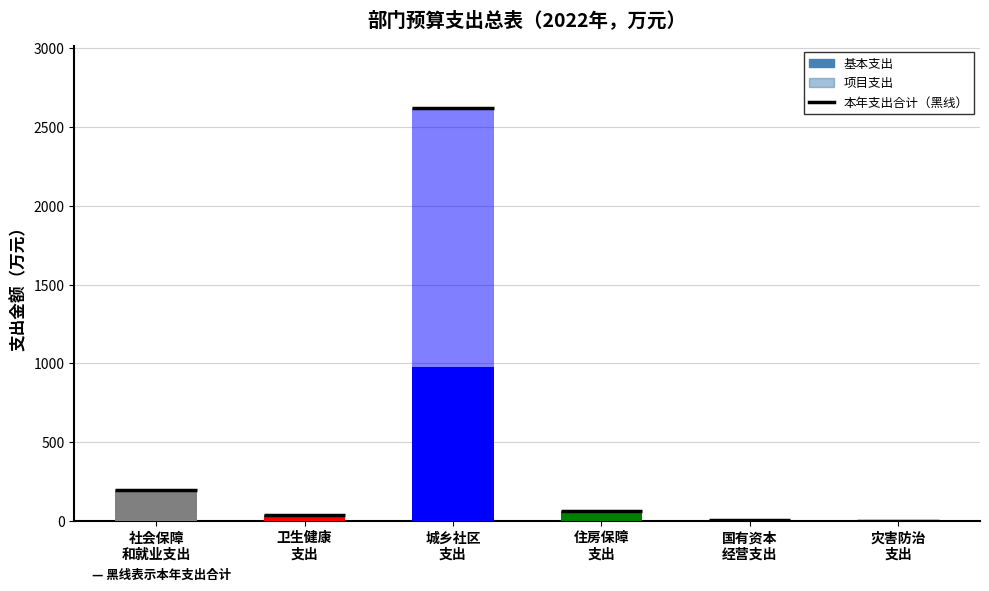

At which category is the sum across all series the highest?

城乡社区
支出